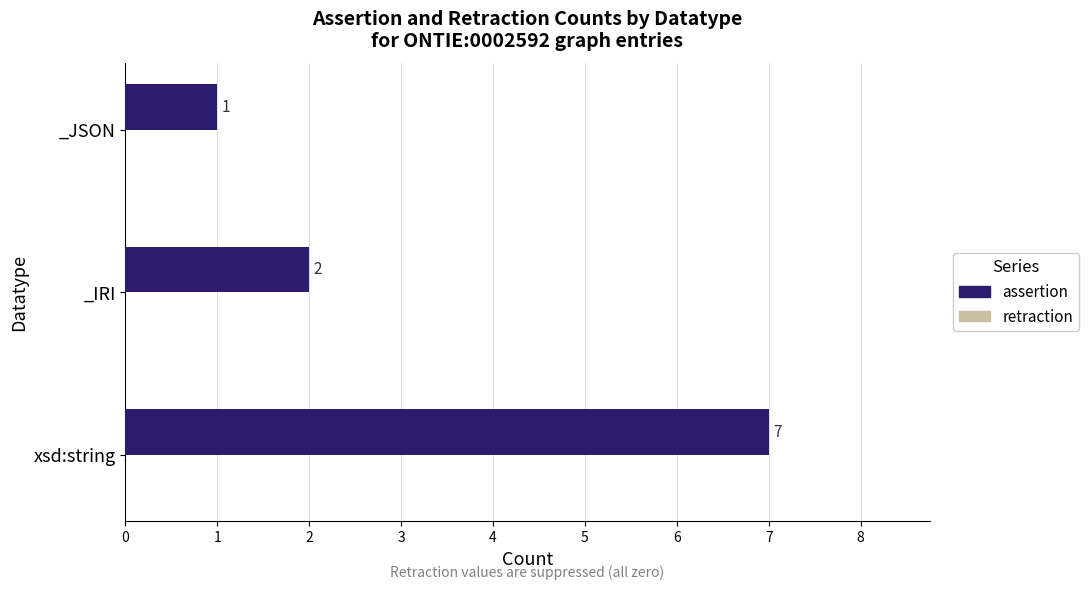

The chart shows a value of 1 at _JSON. True or false?

True